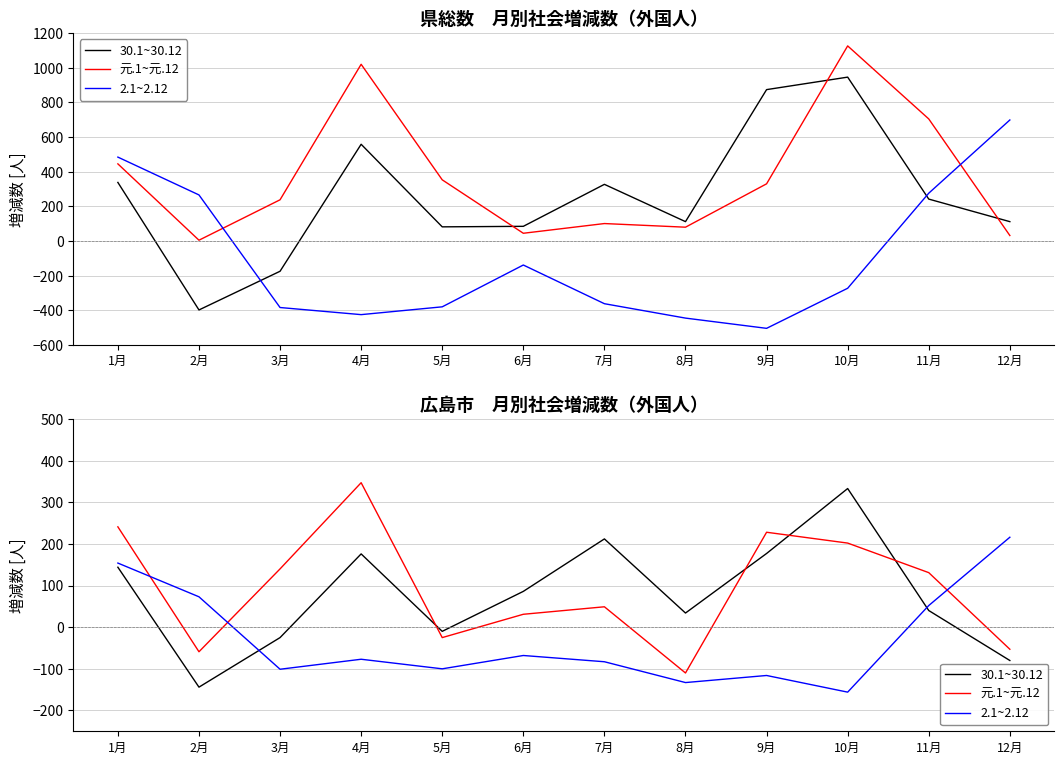

What is the total value across all series at 5月?

-135